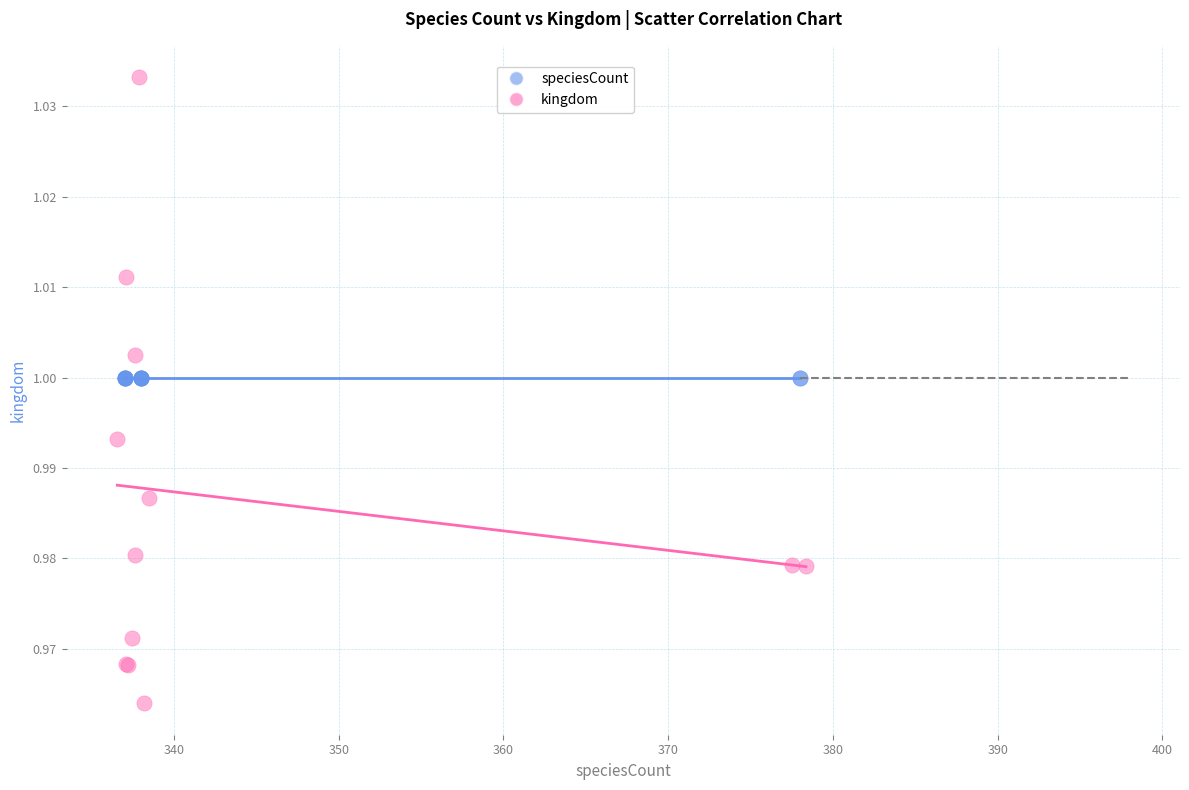

Which series contains the highest Y value?

kingdom